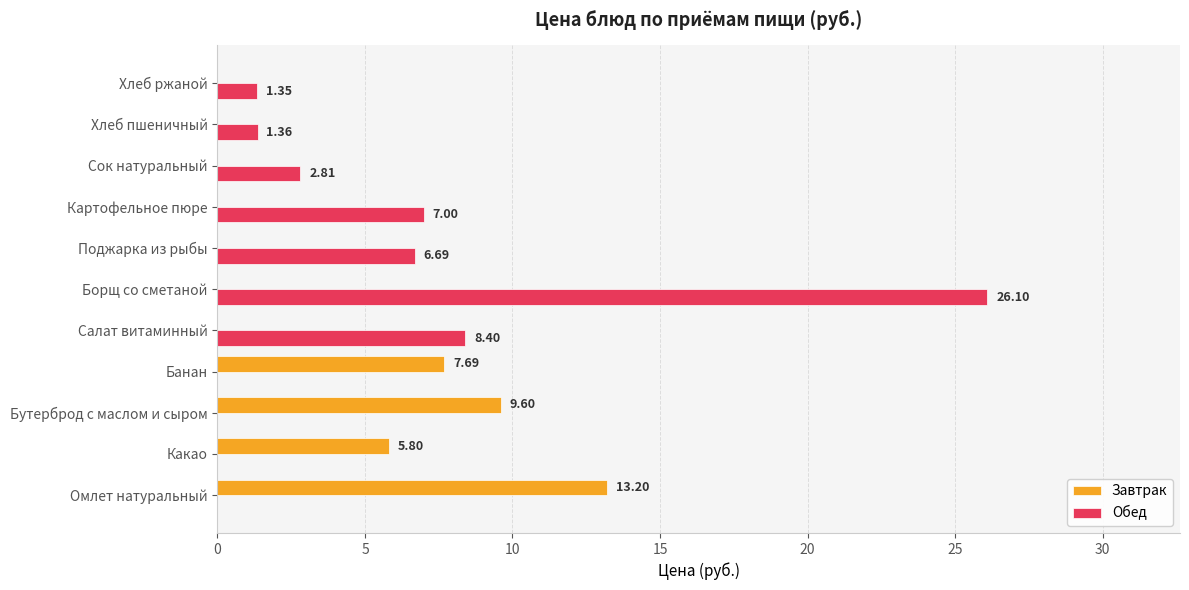

At which category does the chart reach its peak across all series?

Борщ со сметаной